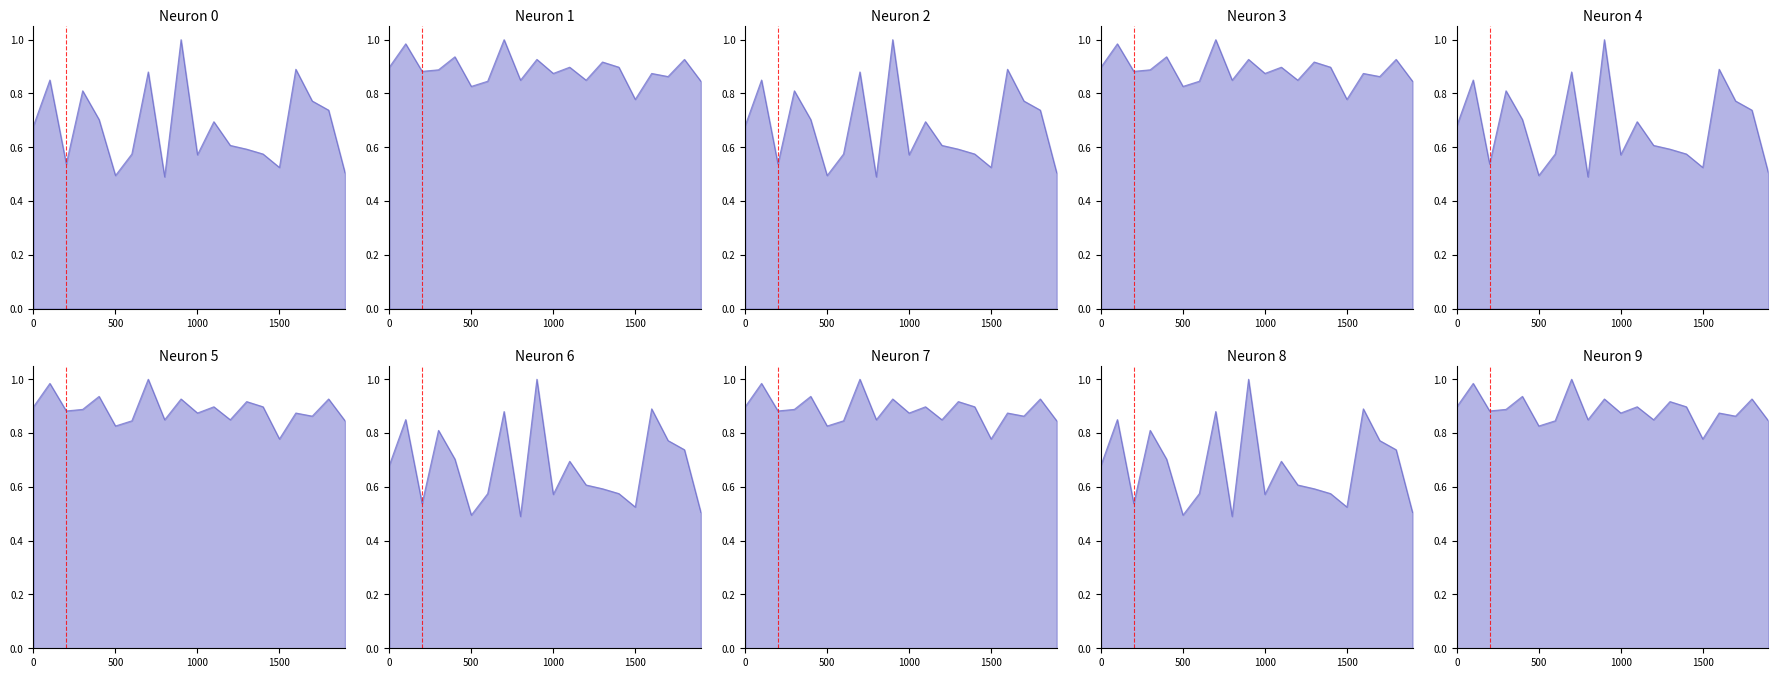

What is the value of the P2 point at the 10th from the left?

0.9